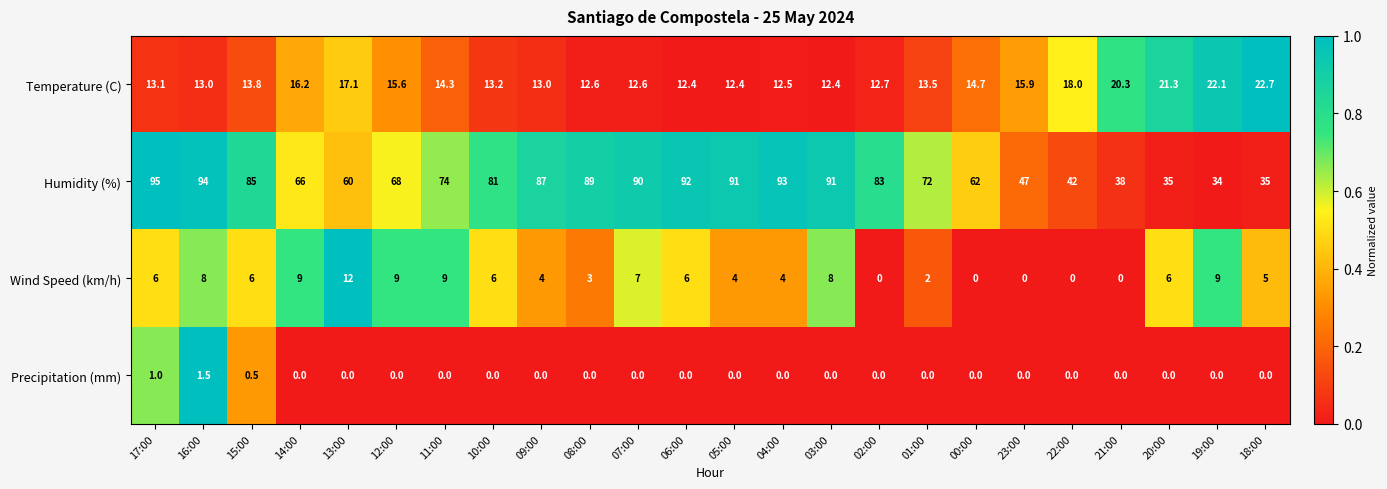

List the series in order of their peak value, lowest first.

Precipitation (mm), Wind Speed (km/h), Temperature (C), Humidity (%)